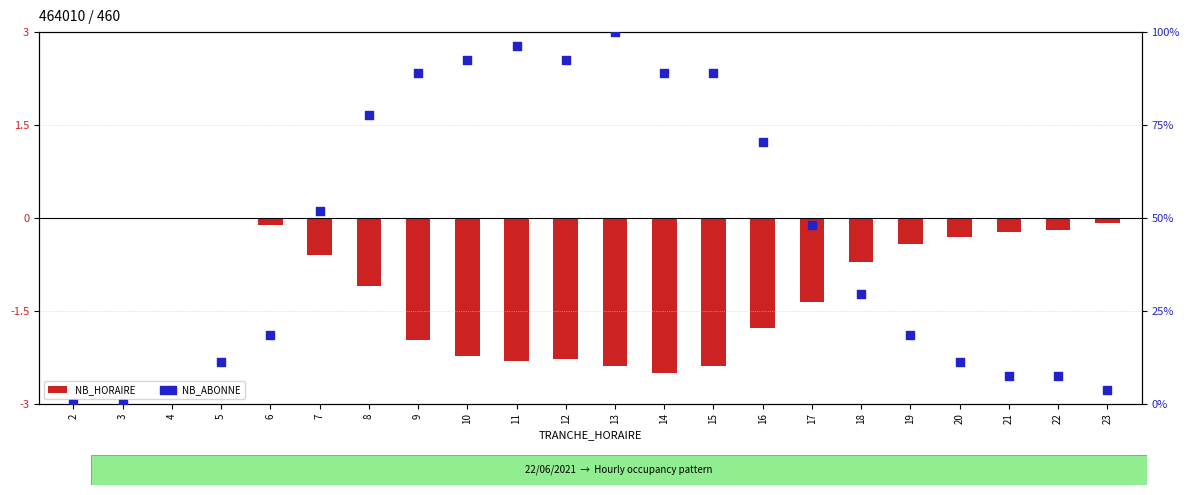

Is the value of NB_ABONNE at 13 greater than the value of NB_HORAIRE at 20?

Yes